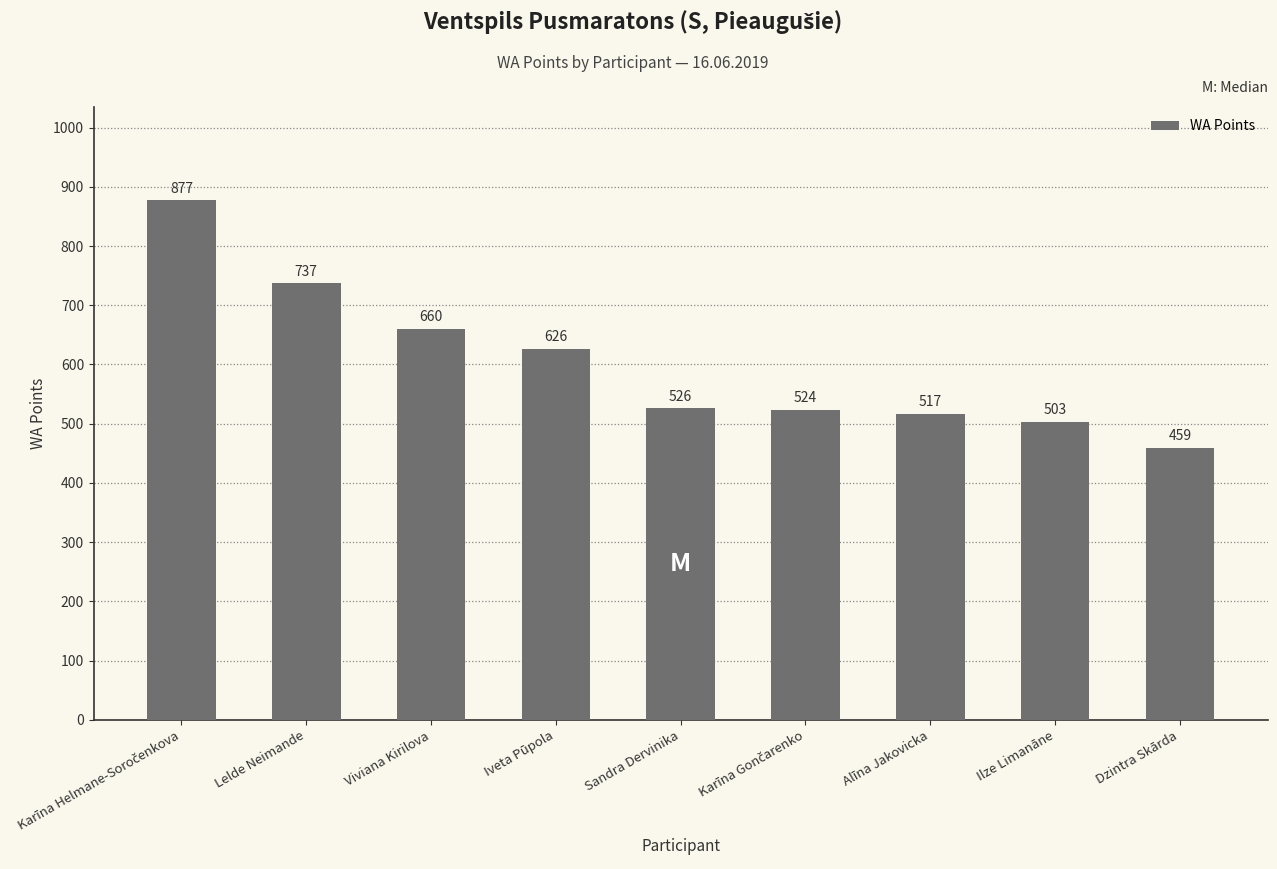

What is the average value?

603